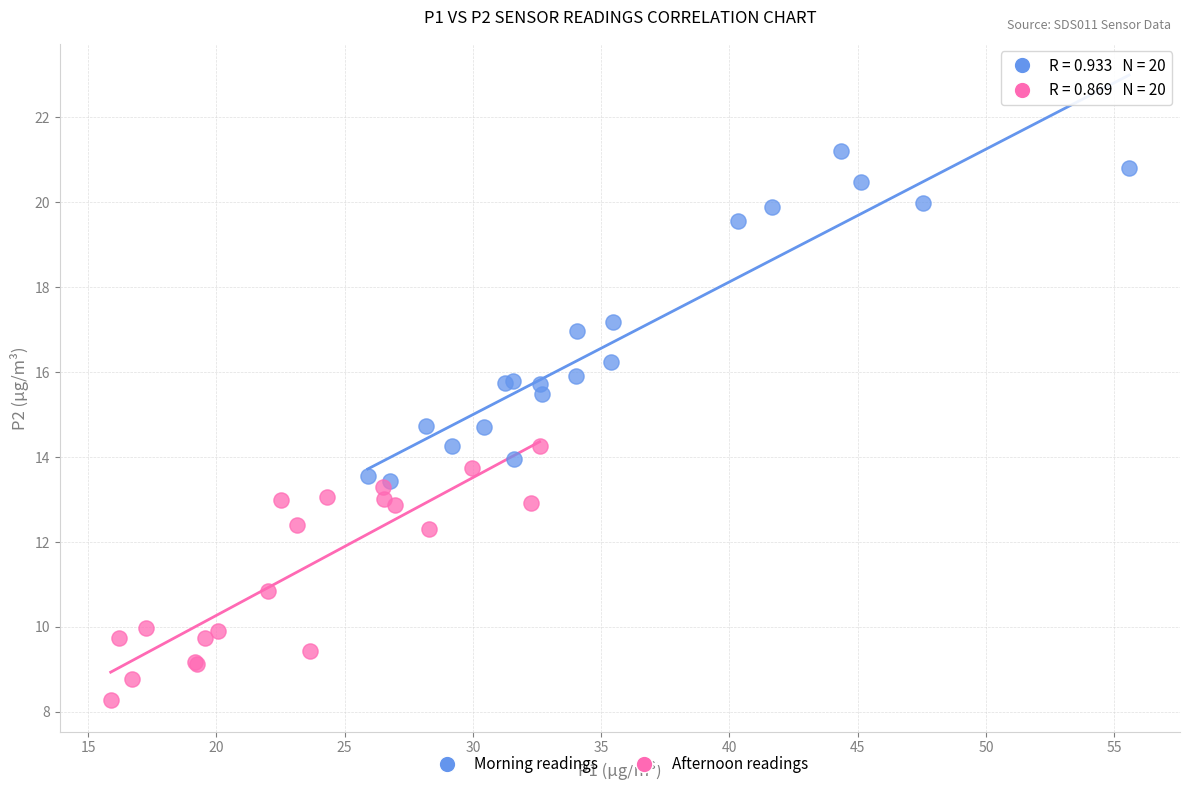

Which series contains the lowest Y value?

Afternoon readings